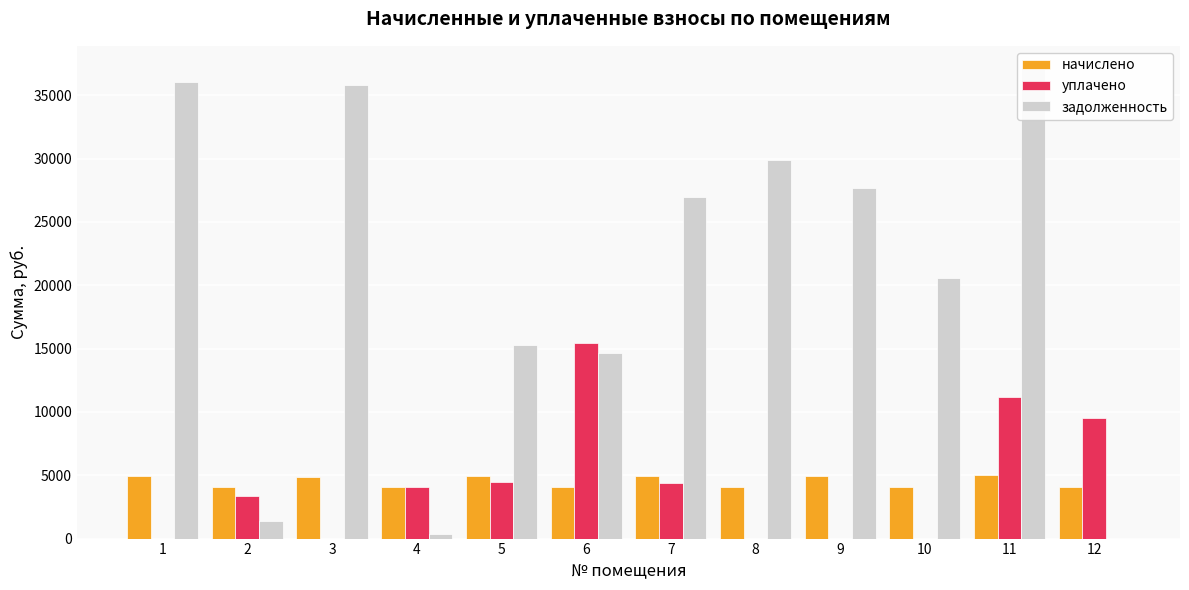

Count the number of categories in the chart.

12